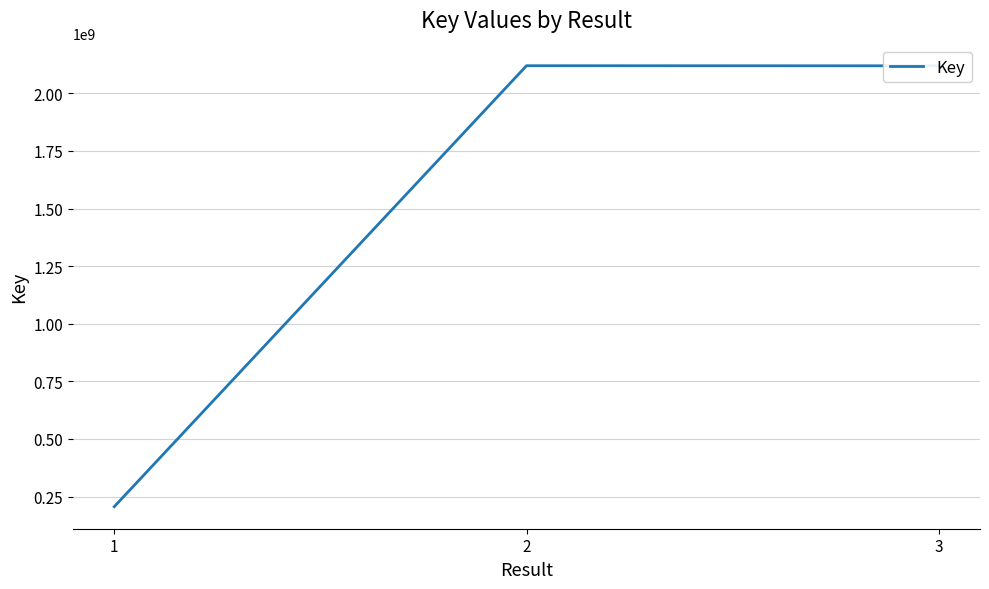

True or false: the data shows 108730892 at 1.

False